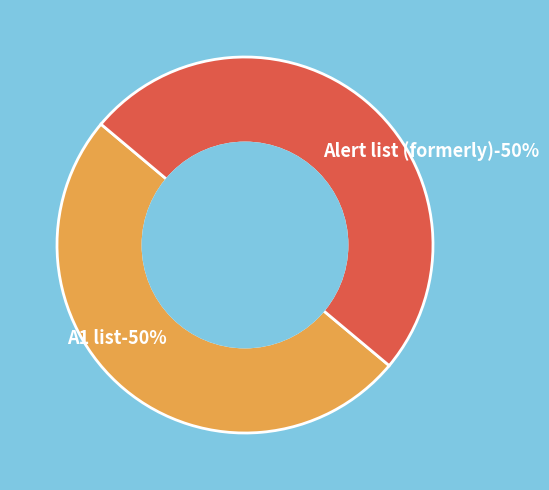

Is Alert list (formerly) the majority of the pie?

No